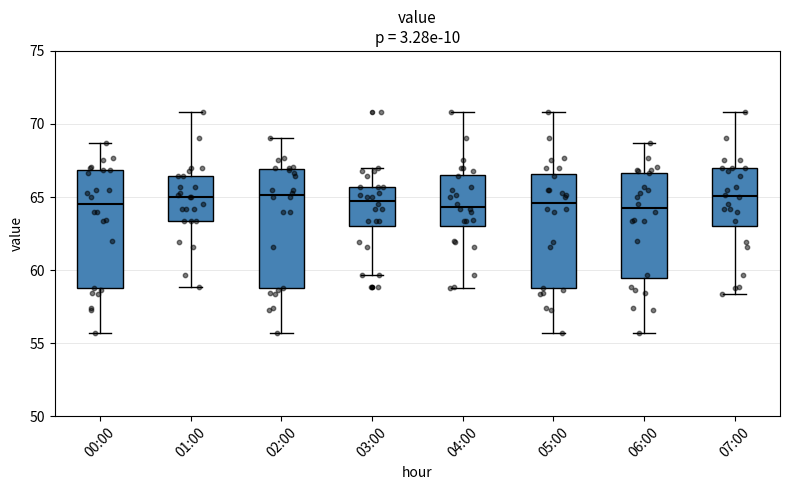

Reading left to right, transcribe this box plot: for each box, give where its median line is, the range the box spans, and where its two whiskers end, as read against the y-axis. The values are not printed on the chart, so give them approximately, as read against the axis.

00:00: median 64.5, box 59.0 to 67.0, whiskers 55.5 to 68.5
01:00: median 65.0, box 63.5 to 66.5, whiskers 59.0 to 71.0
02:00: median 65.0, box 59.0 to 67.0, whiskers 55.5 to 69.0
03:00: median 64.5, box 63.0 to 65.5, whiskers 59.5 to 67.0
04:00: median 64.5, box 63.0 to 66.5, whiskers 59.0 to 71.0
05:00: median 64.5, box 59.0 to 66.5, whiskers 55.5 to 71.0
06:00: median 64.0, box 59.5 to 66.5, whiskers 55.5 to 68.5
07:00: median 65.0, box 63.0 to 67.0, whiskers 58.5 to 71.0